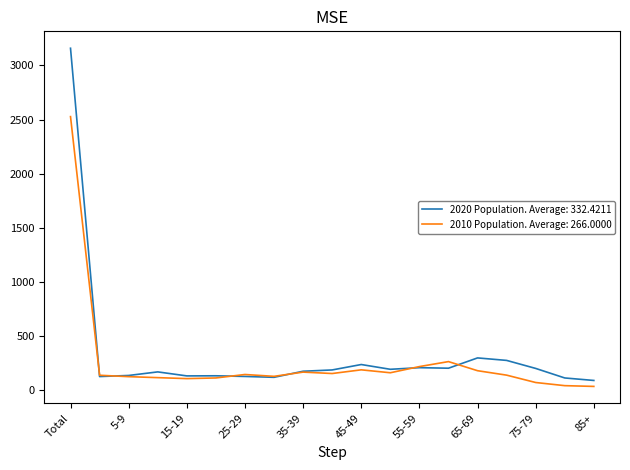

Which series has the largest range (max minus min)?

2020 Population. Average: 332.4211